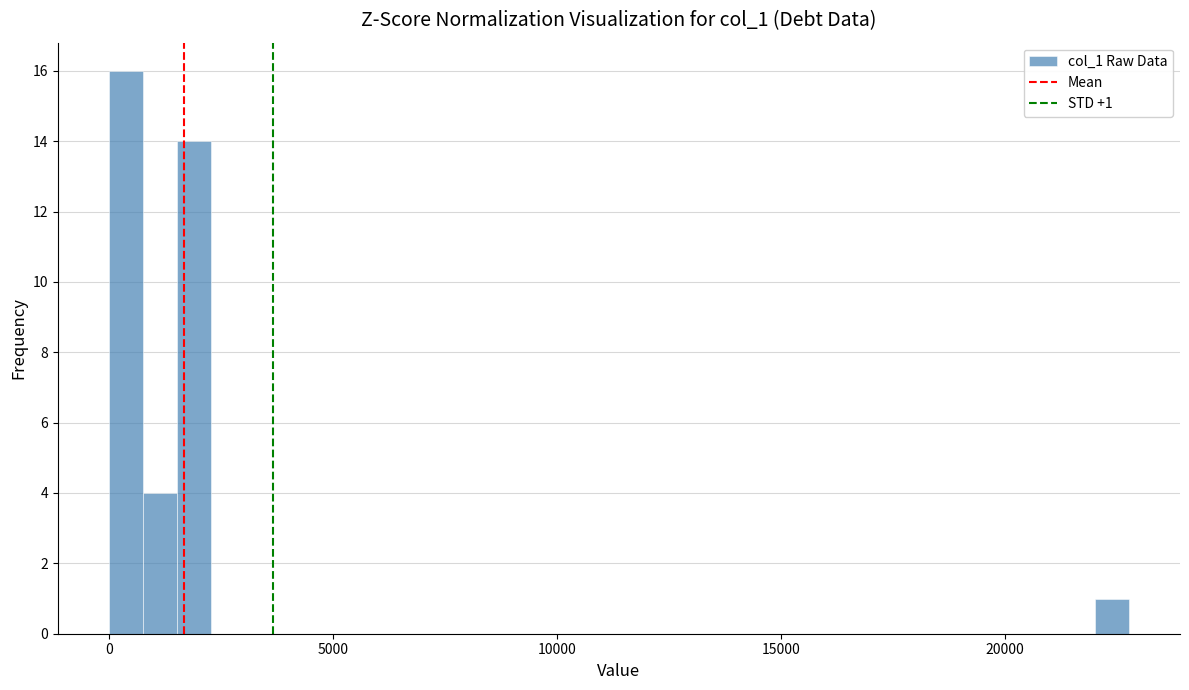

Around what value on the x-axis is the tallest bar? Give the approximate position of its centre, as read against the axis.

500